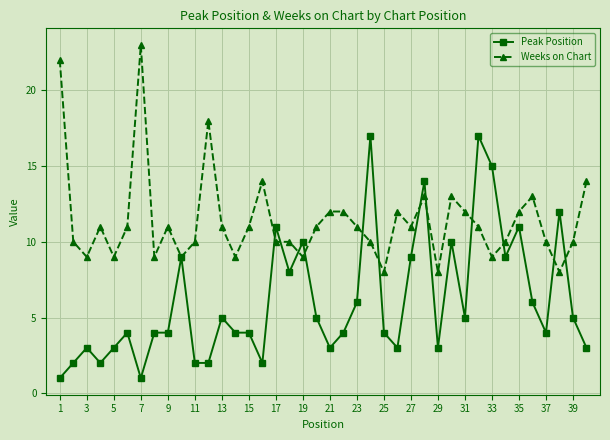

What is the maximum value for Peak Position?

17